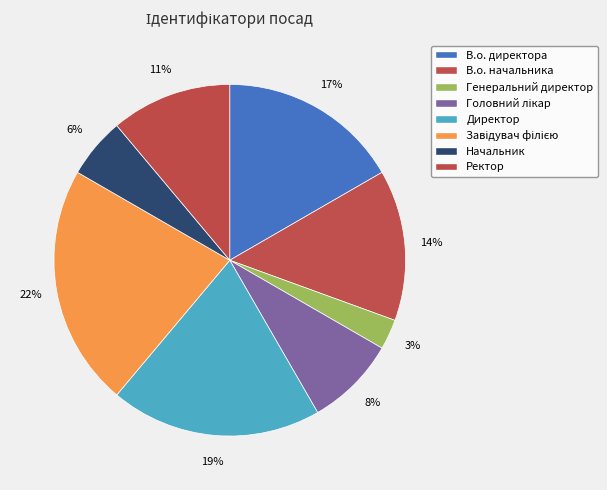

Count the number of slices in the pie.

8